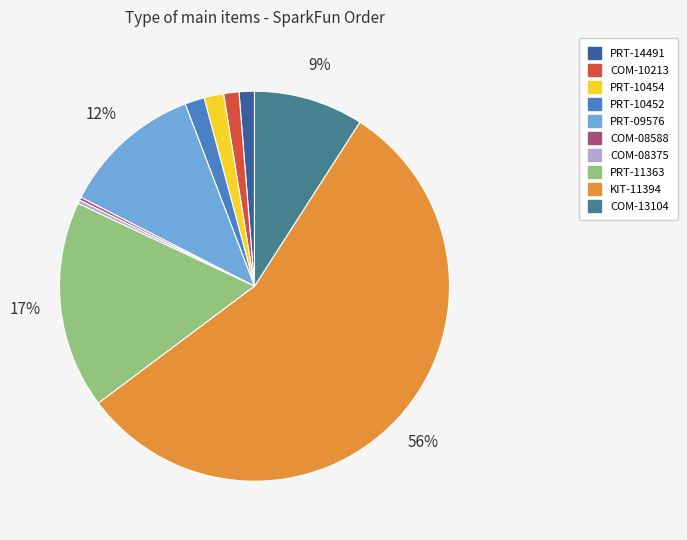

Does any single category account for the majority?

Yes